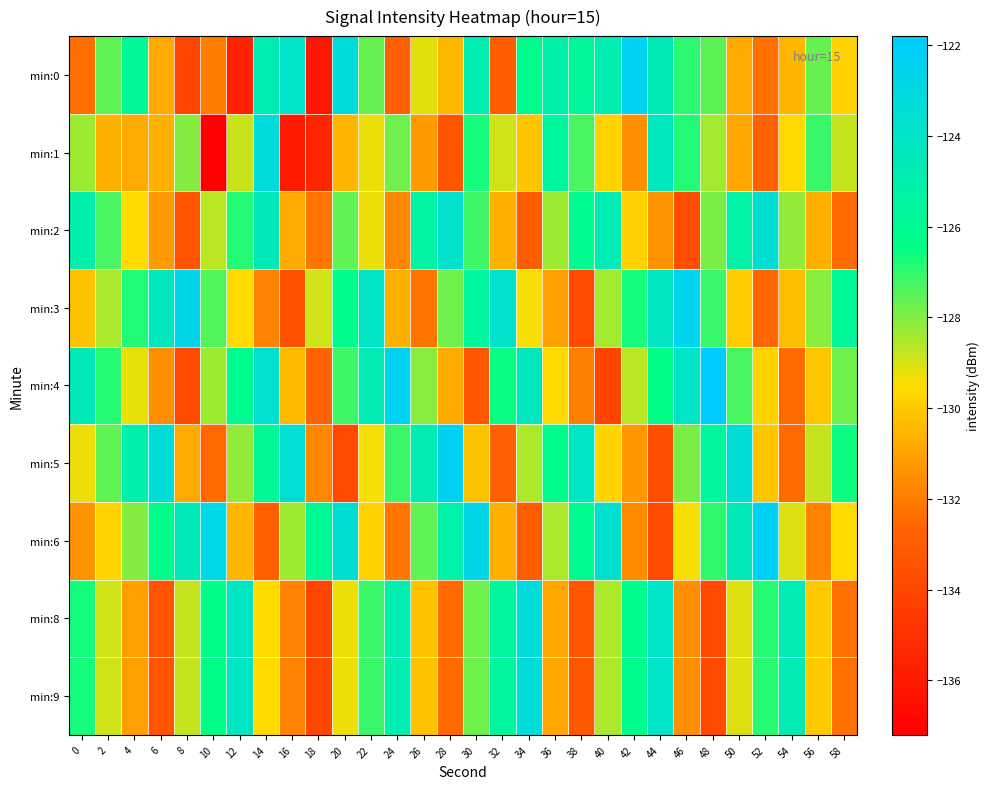

What is the smallest value displayed?

-137.2